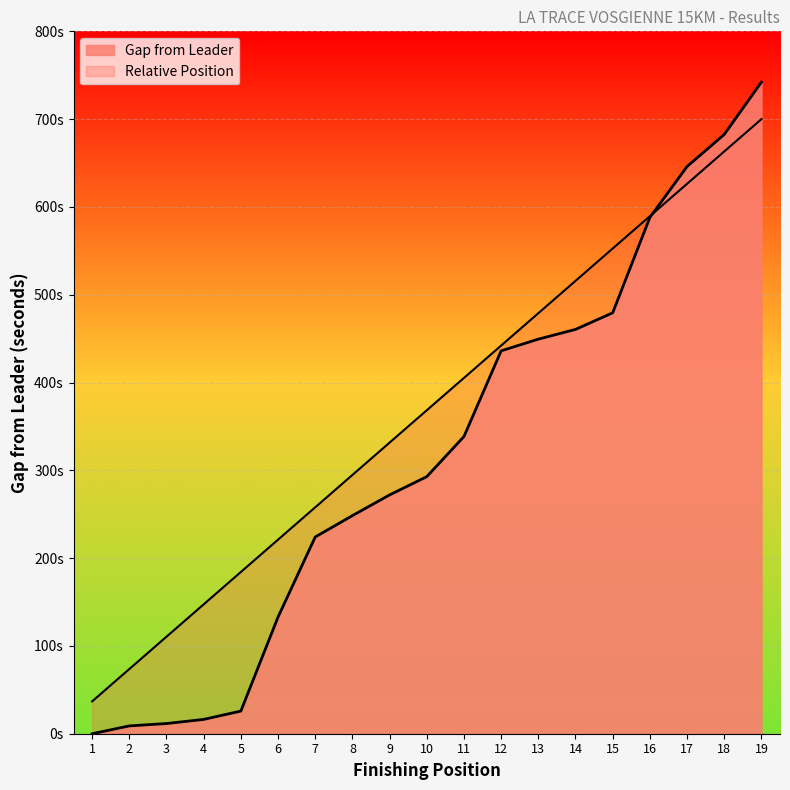

At which label does Finishing Position reach its minimum?

1